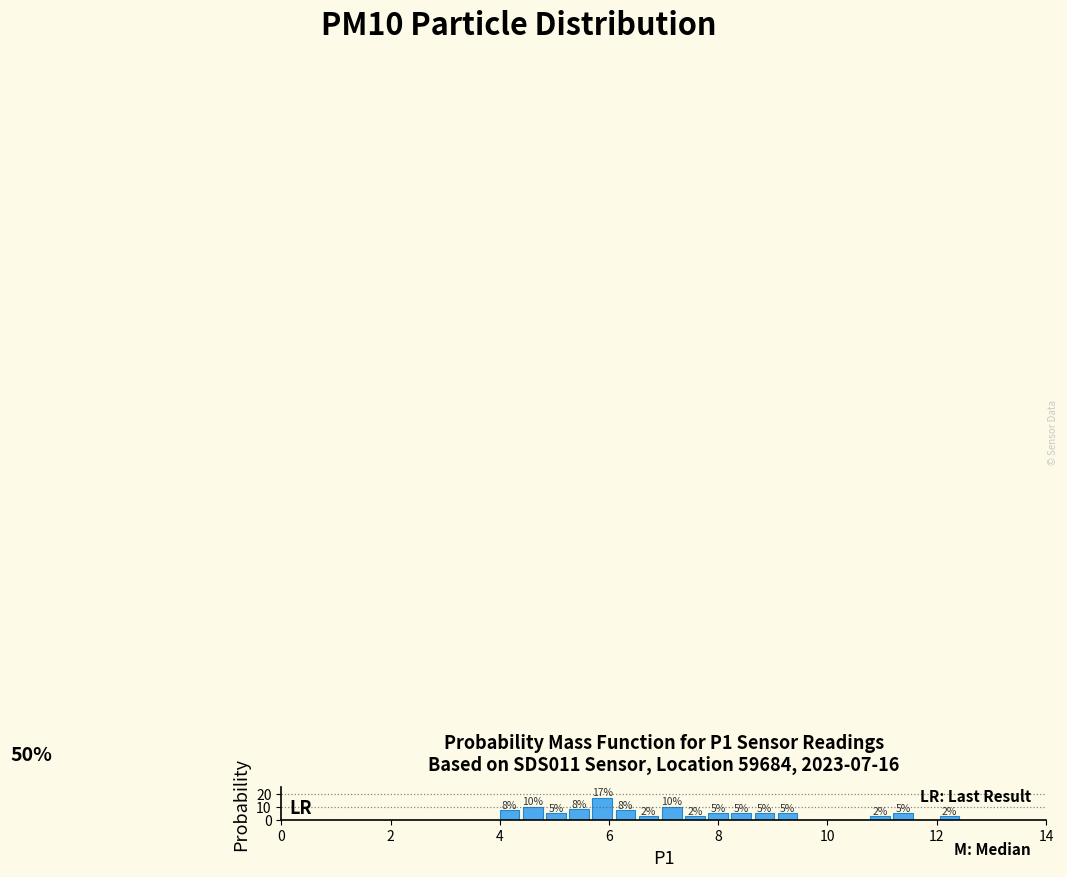

Around what value on the x-axis is the tallest bar? Give the approximate position of its centre, as read against the axis.

5.8